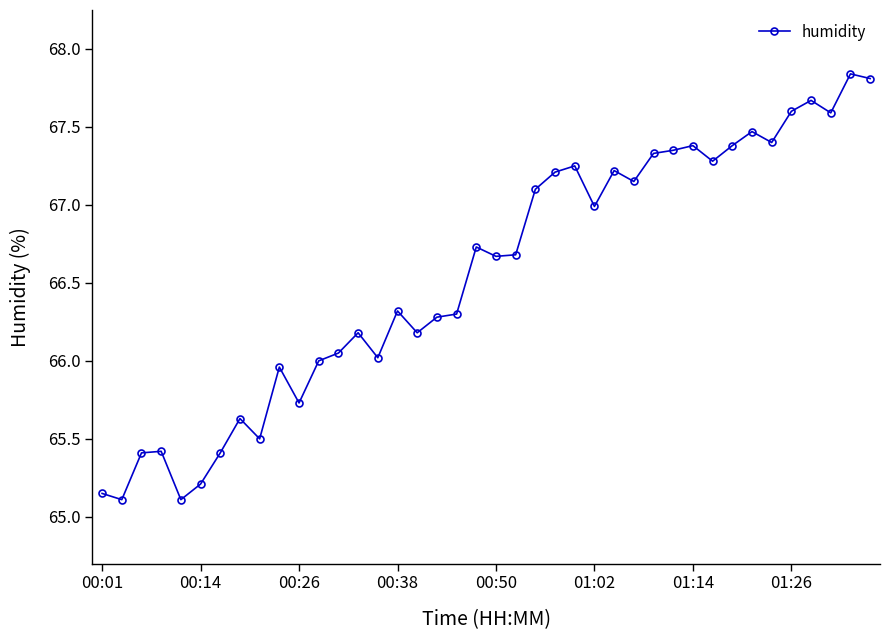

What is the average value?

66.6